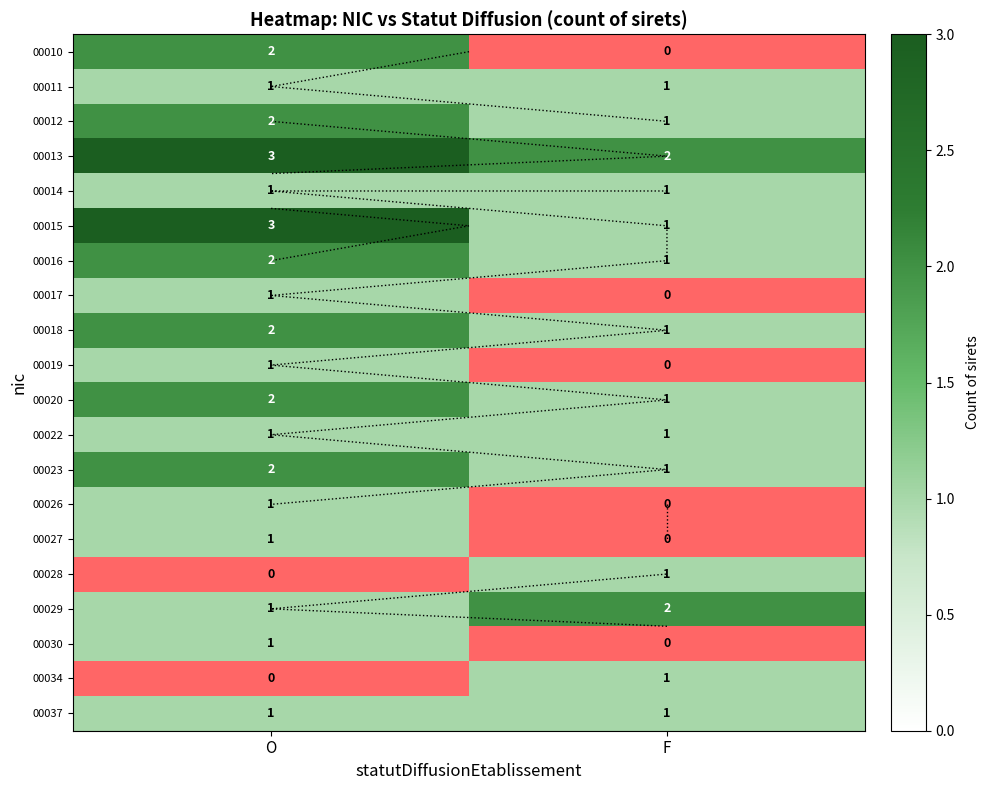

At which label is 00037 closest to 1?

O